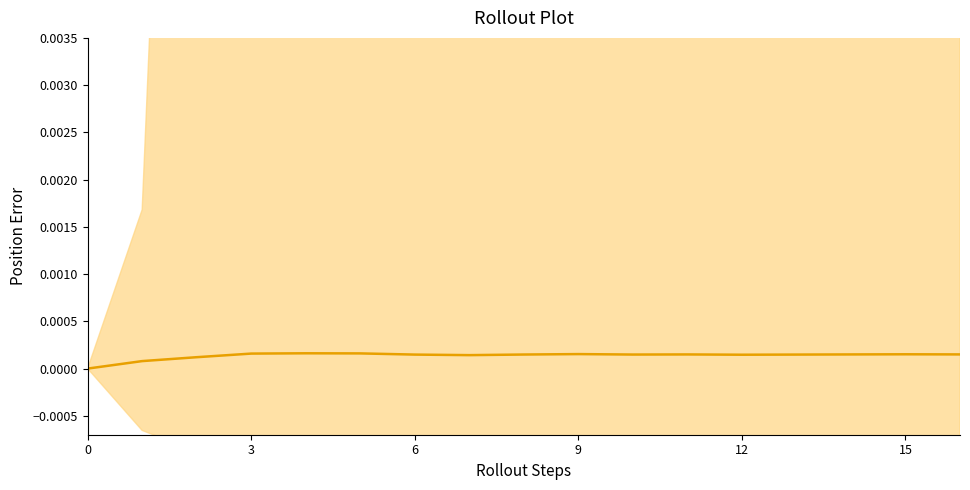

Does the chart have visible grid lines?

No